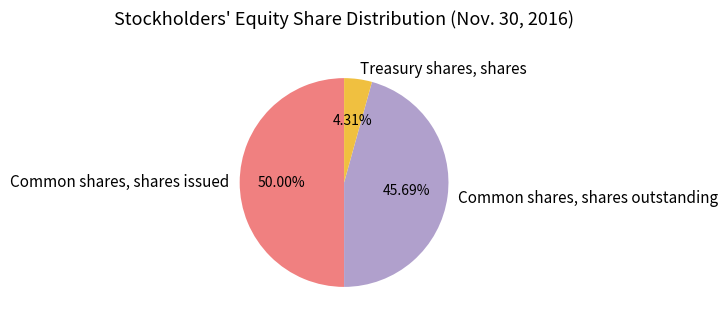

Combined, what portion of the pie is Common shares, shares issued and Common shares, shares outstanding?

95.7%